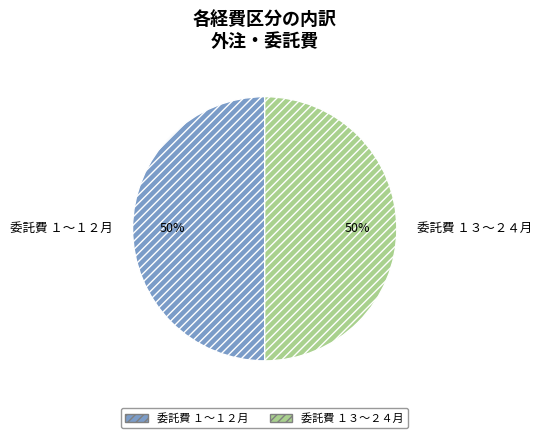

Do 委託費 １３～２４月 and 委託費 １～１２月 together represent more than half of the pie?

Yes